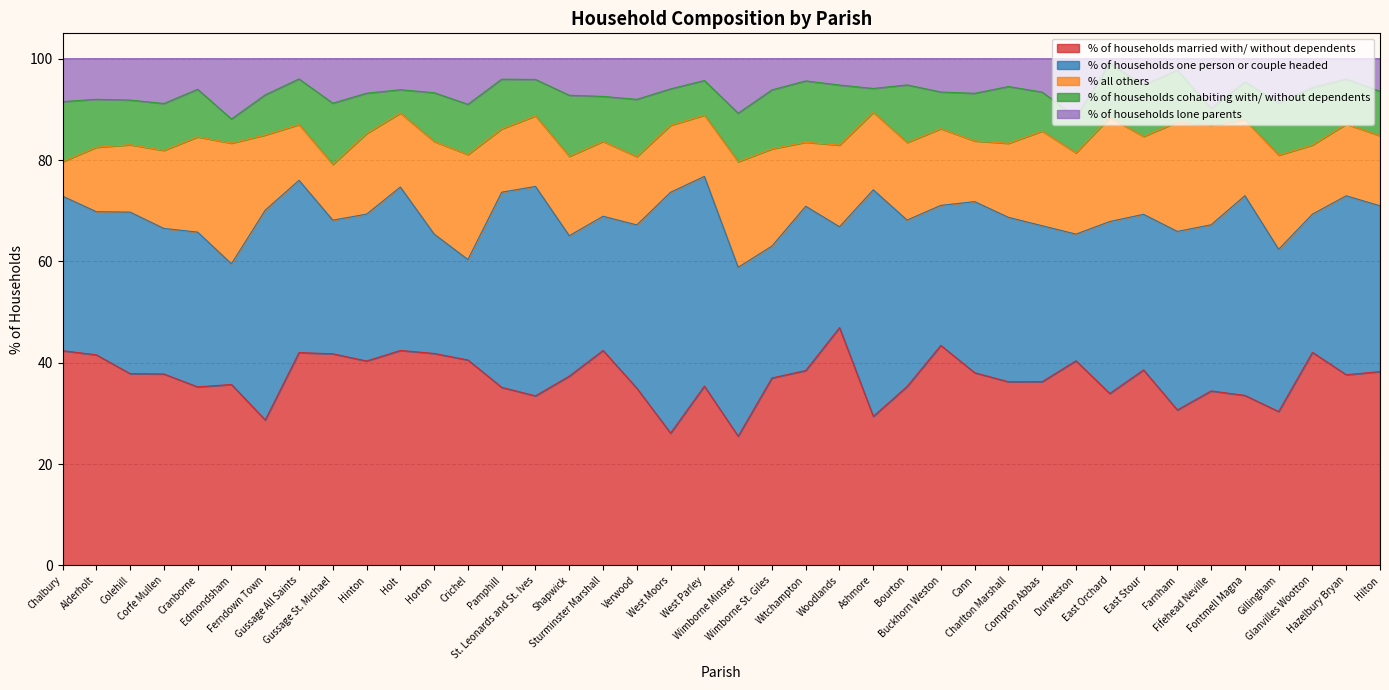

Does the chart have visible grid lines?

Yes